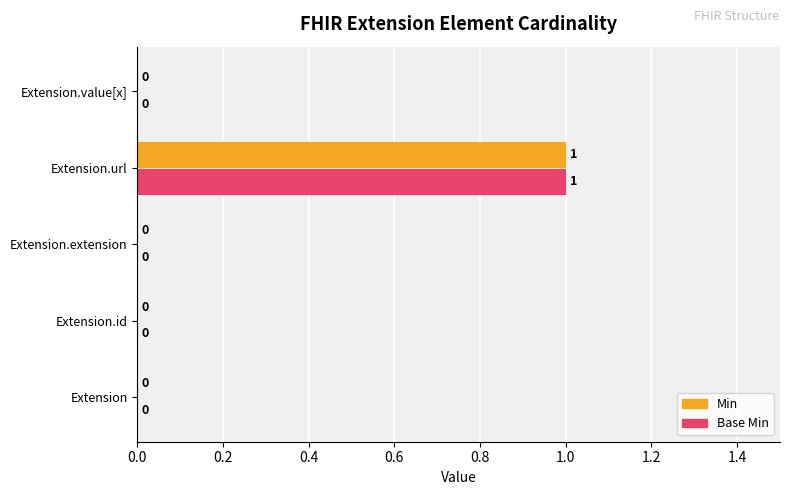

Is it true that Min equals 0 at Extension.id?

True